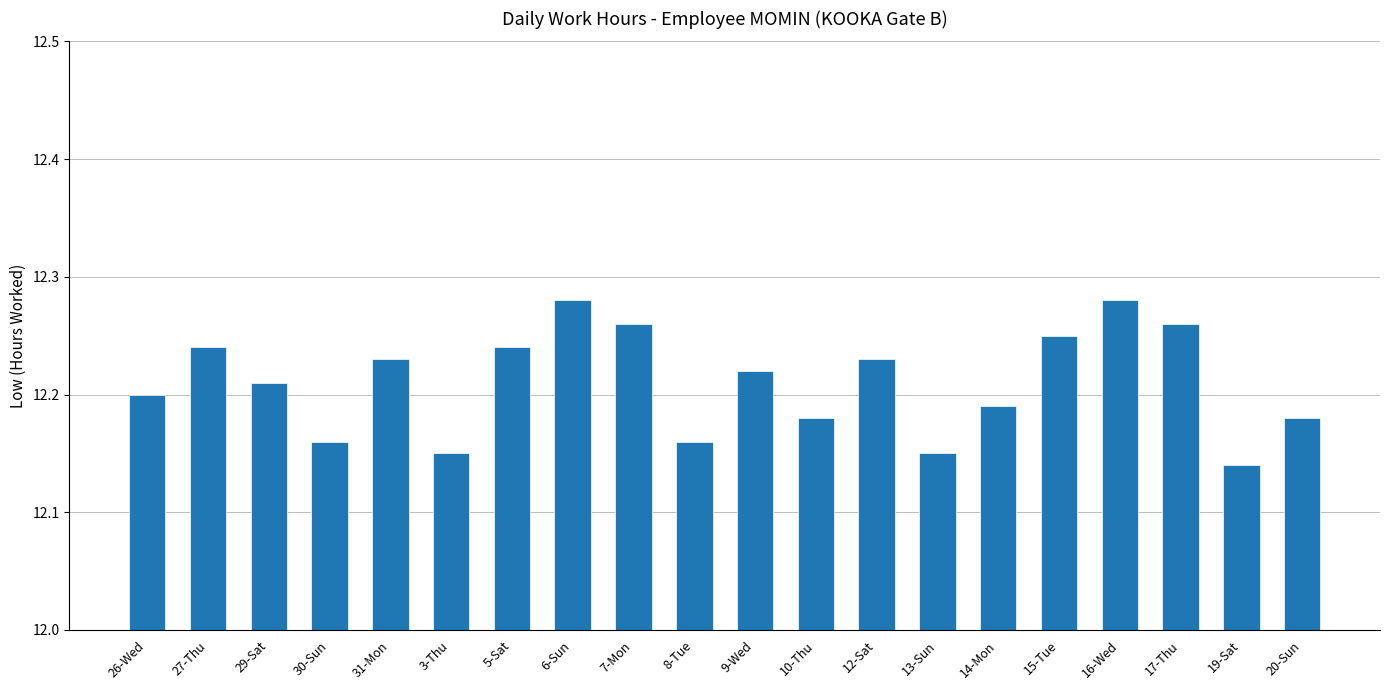

How many values are between 12 and 13?

20